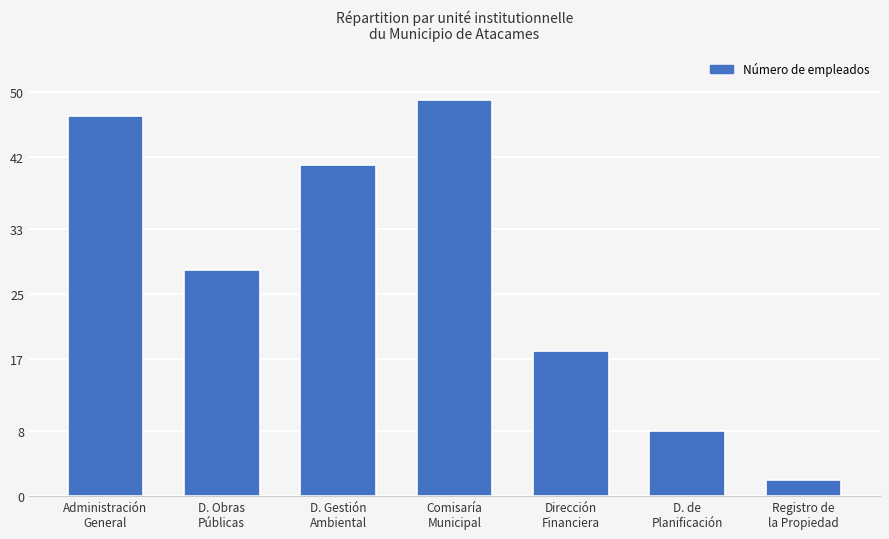

The chart shows a value of 32 at Comisaría
Municipal. True or false?

False